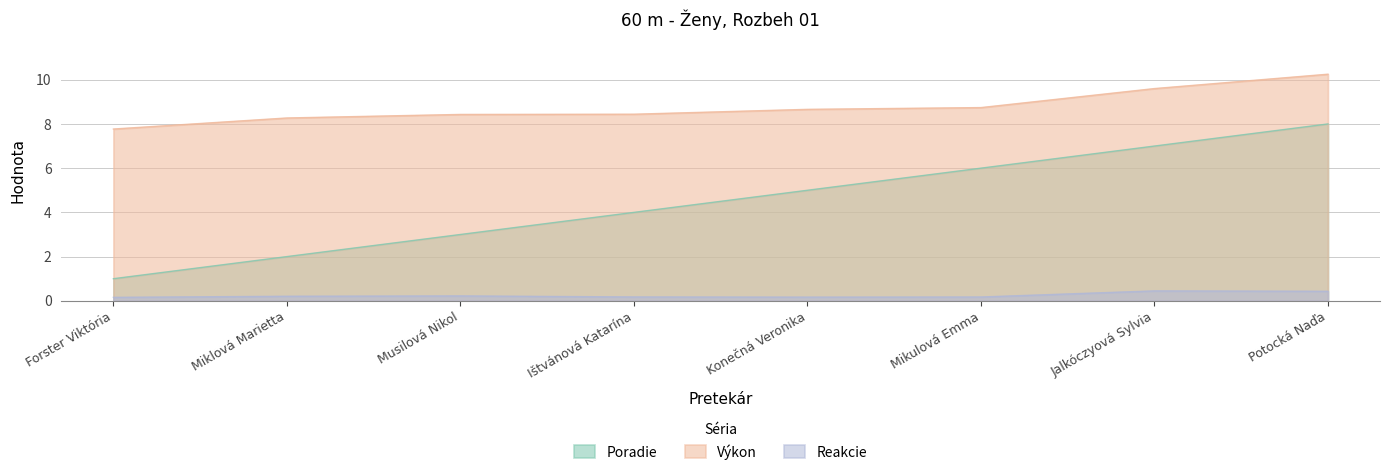

How many lines are shown in the chart?

3